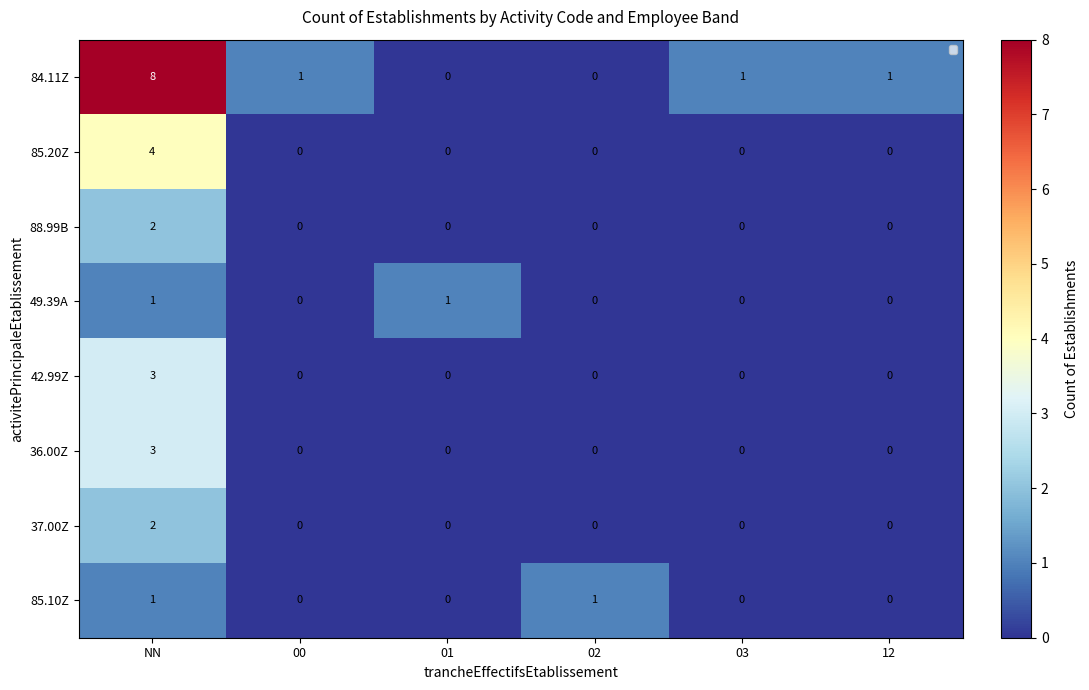

Which category has the highest value across all series?

NN